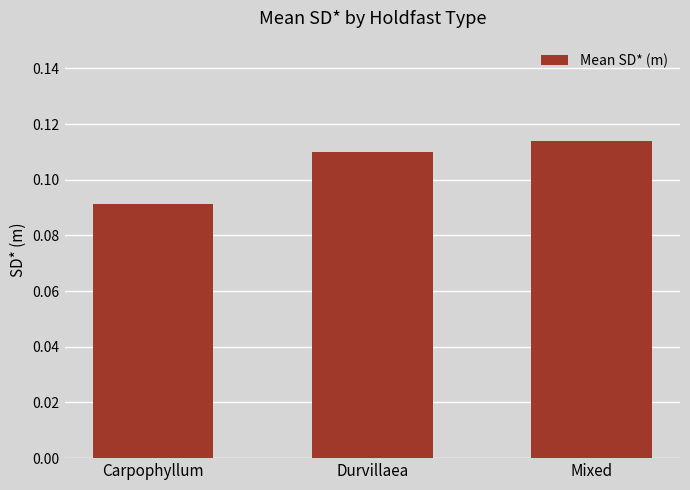

Which has a higher value, Durvillaea or Carpophyllum?

Durvillaea